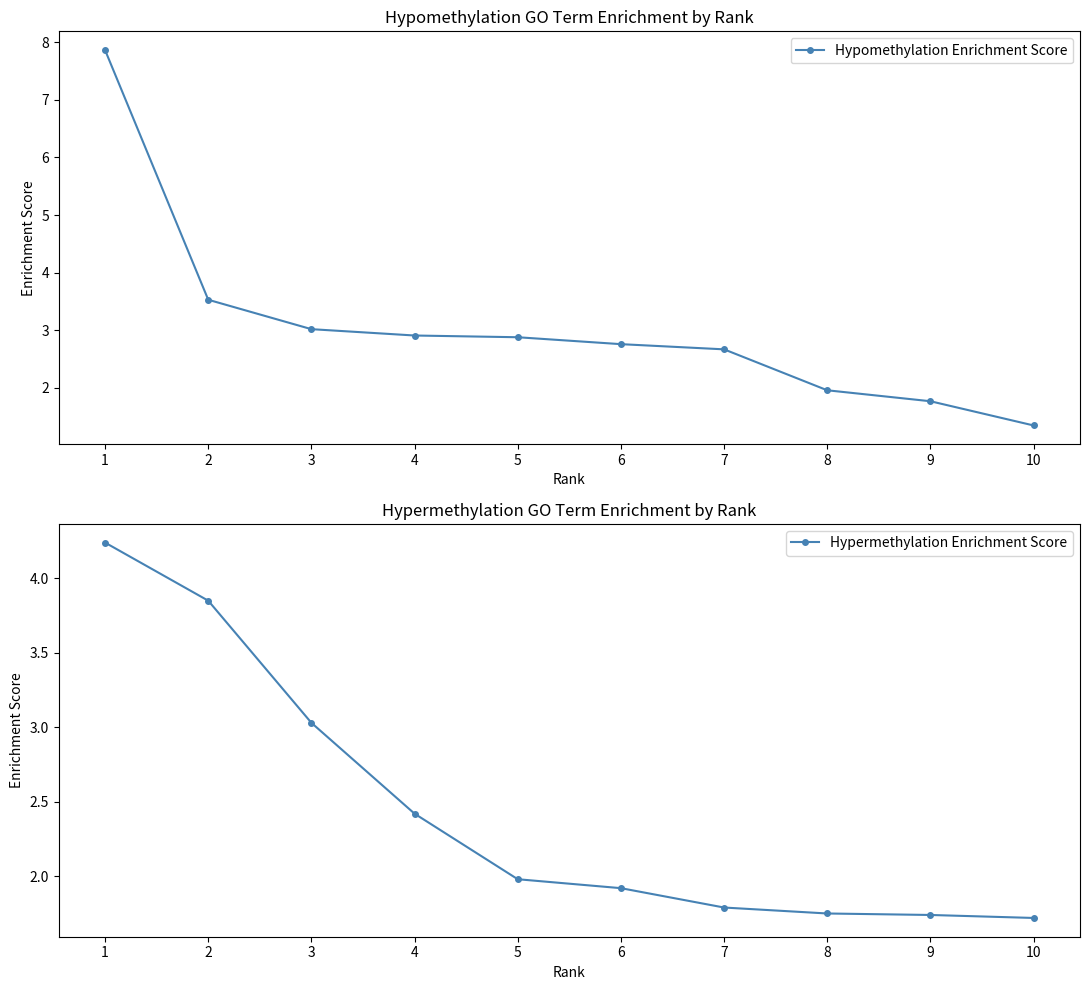

How many distinct data groups are displayed?

2